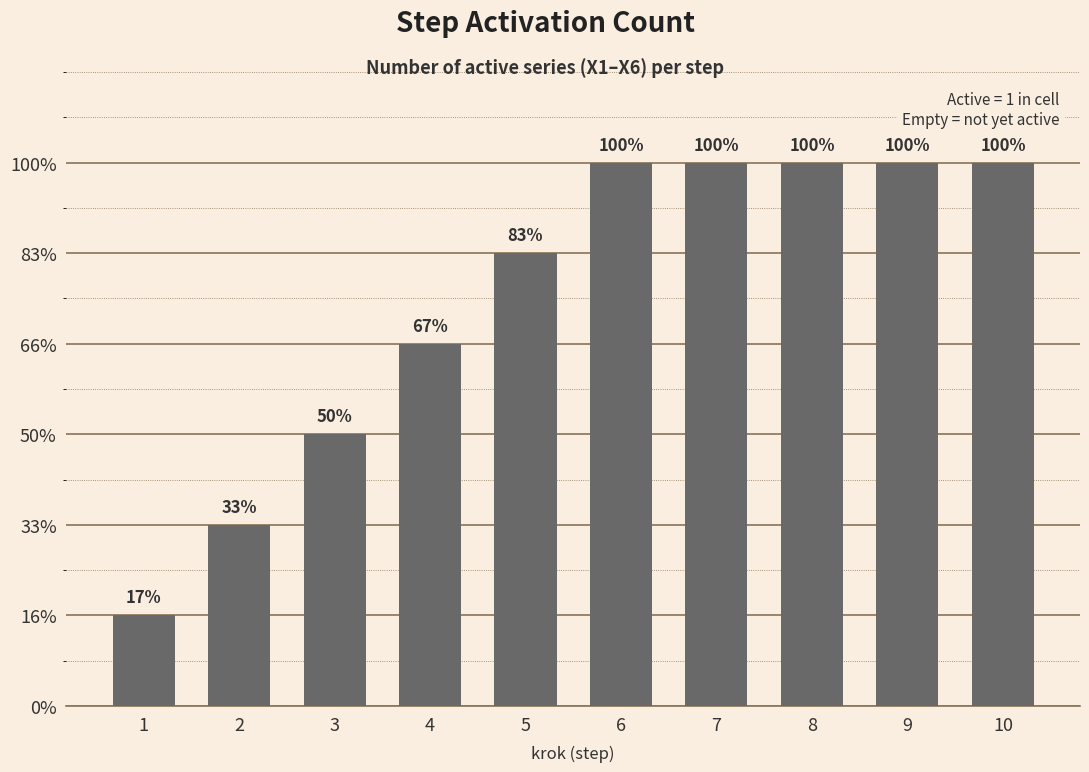

Reading left to right, what are all the values shown in this chart?

1	2	3	4	5	6	6	6	6	6